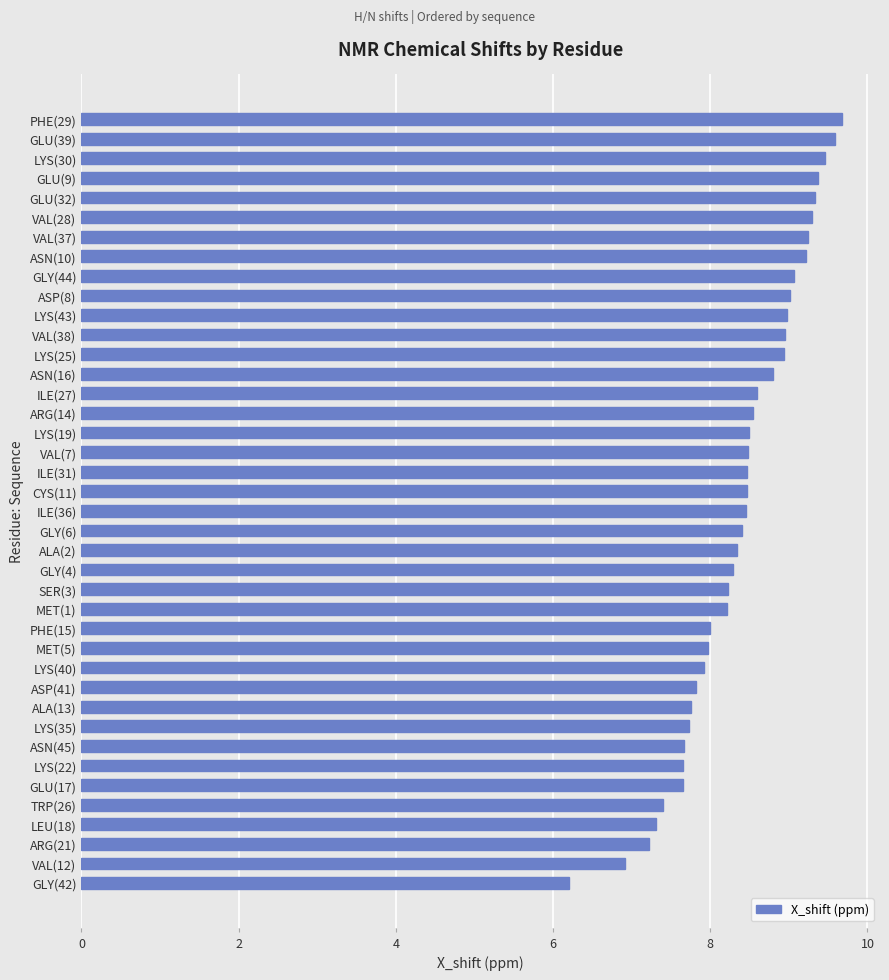

True or false: the data shows 12.2 at VAL(37).

False